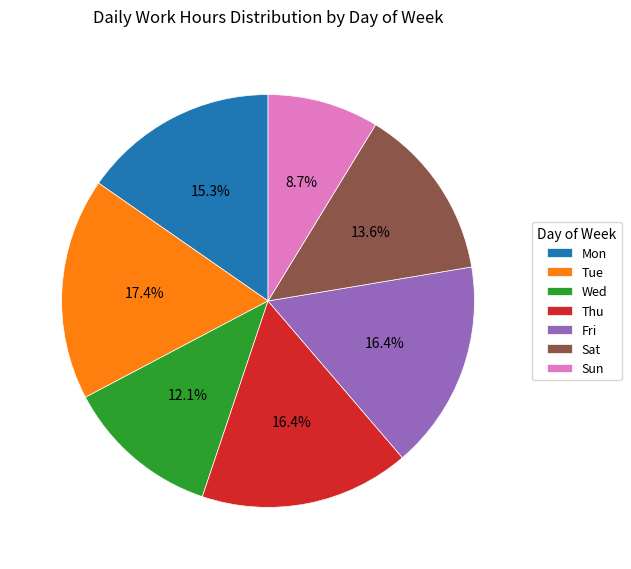

What is the smallest slice in the pie chart?

Sun